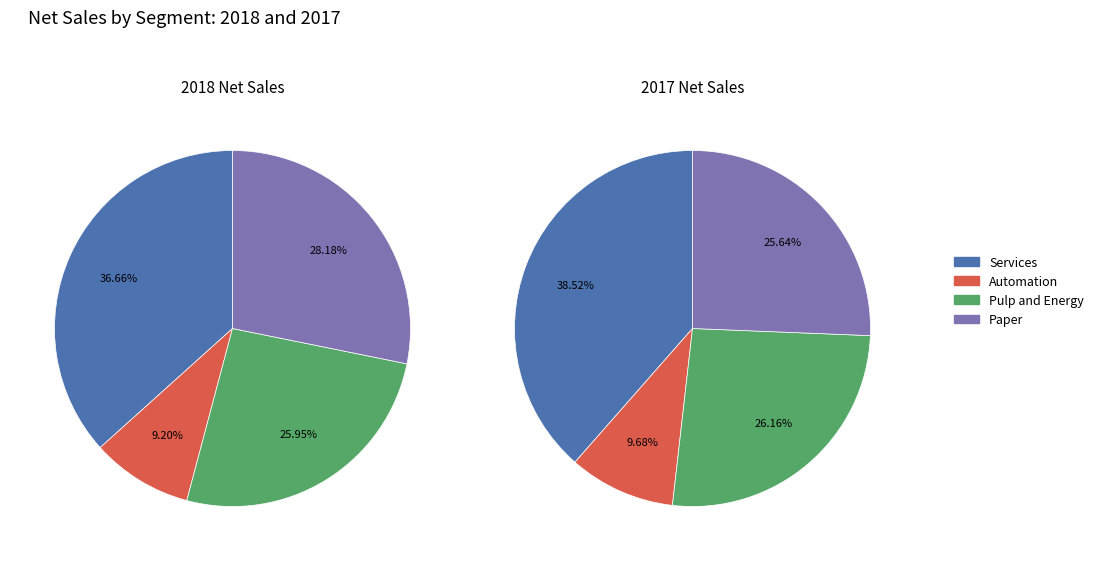

What percentage is the Paper slice, to the nearest percent?

28%